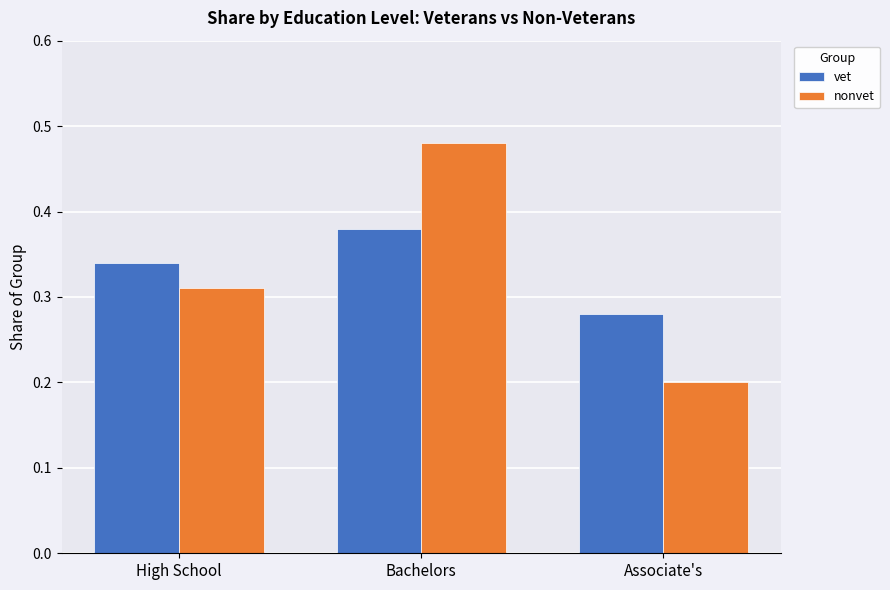

What are all the series names shown in the legend?

vet, nonvet